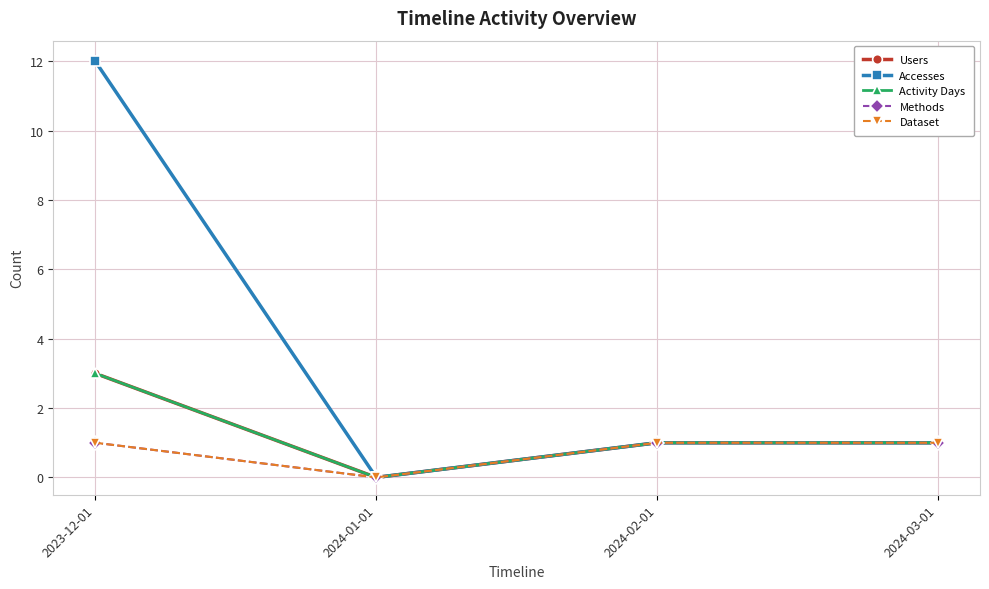

Which category has the highest value in the Users series?

2023-12-01